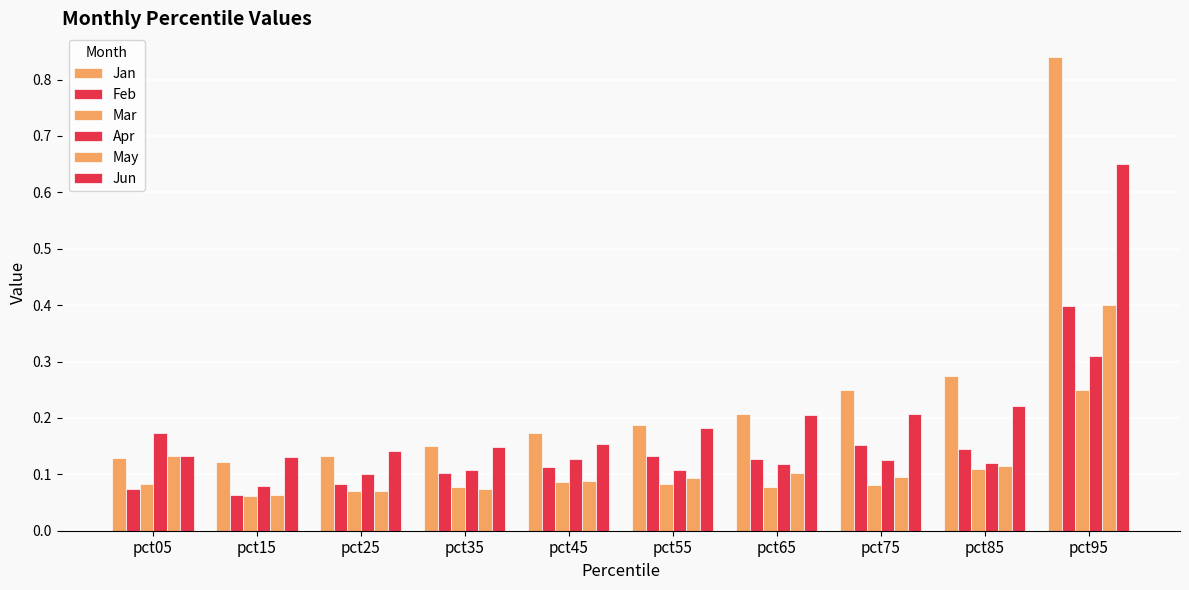

Reading left to right, list all the values displayed in this chart.

Jan: pct05=0.1	pct15=0.1	pct25=0.1	pct35=0.1	pct45=0.2	pct55=0.2	pct65=0.2	pct75=0.2	pct85=0.3	pct95=0.8
Feb: pct05=0.1	pct15=0.1	pct25=0.1	pct35=0.1	pct45=0.1	pct55=0.1	pct65=0.1	pct75=0.2	pct85=0.1	pct95=0.4
Mar: pct05=0.1	pct15=0.1	pct25=0.1	pct35=0.1	pct45=0.1	pct55=0.1	pct65=0.1	pct75=0.1	pct85=0.1	pct95=0.2
Apr: pct05=0.2	pct15=0.1	pct25=0.1	pct35=0.1	pct45=0.1	pct55=0.1	pct65=0.1	pct75=0.1	pct85=0.1	pct95=0.3
May: pct05=0.1	pct15=0.1	pct25=0.1	pct35=0.1	pct45=0.1	pct55=0.1	pct65=0.1	pct75=0.1	pct85=0.1	pct95=0.4
Jun: pct05=0.1	pct15=0.1	pct25=0.1	pct35=0.1	pct45=0.2	pct55=0.2	pct65=0.2	pct75=0.2	pct85=0.2	pct95=0.7